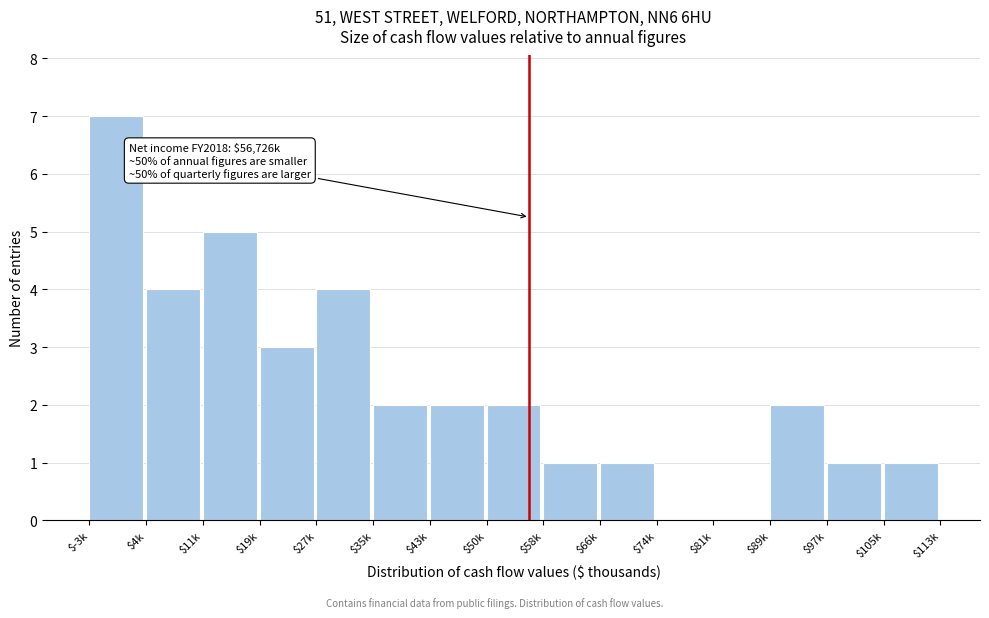

Which category has the highest value across all series?

$-3k